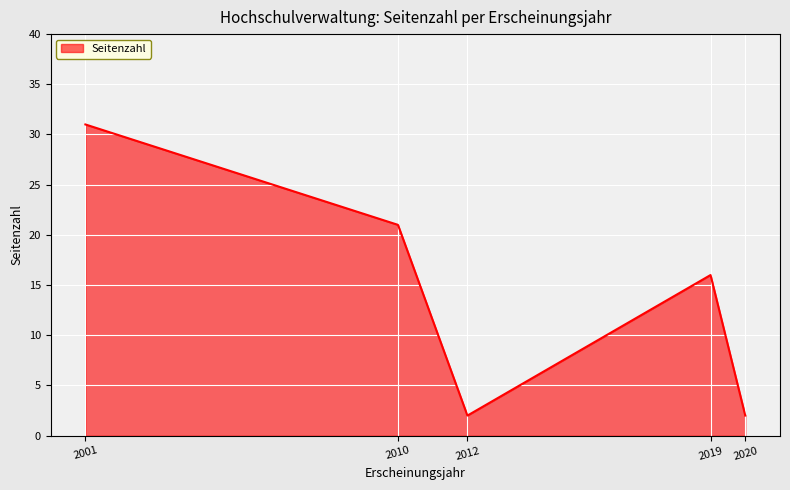

What is the approximate value at 2001?

31